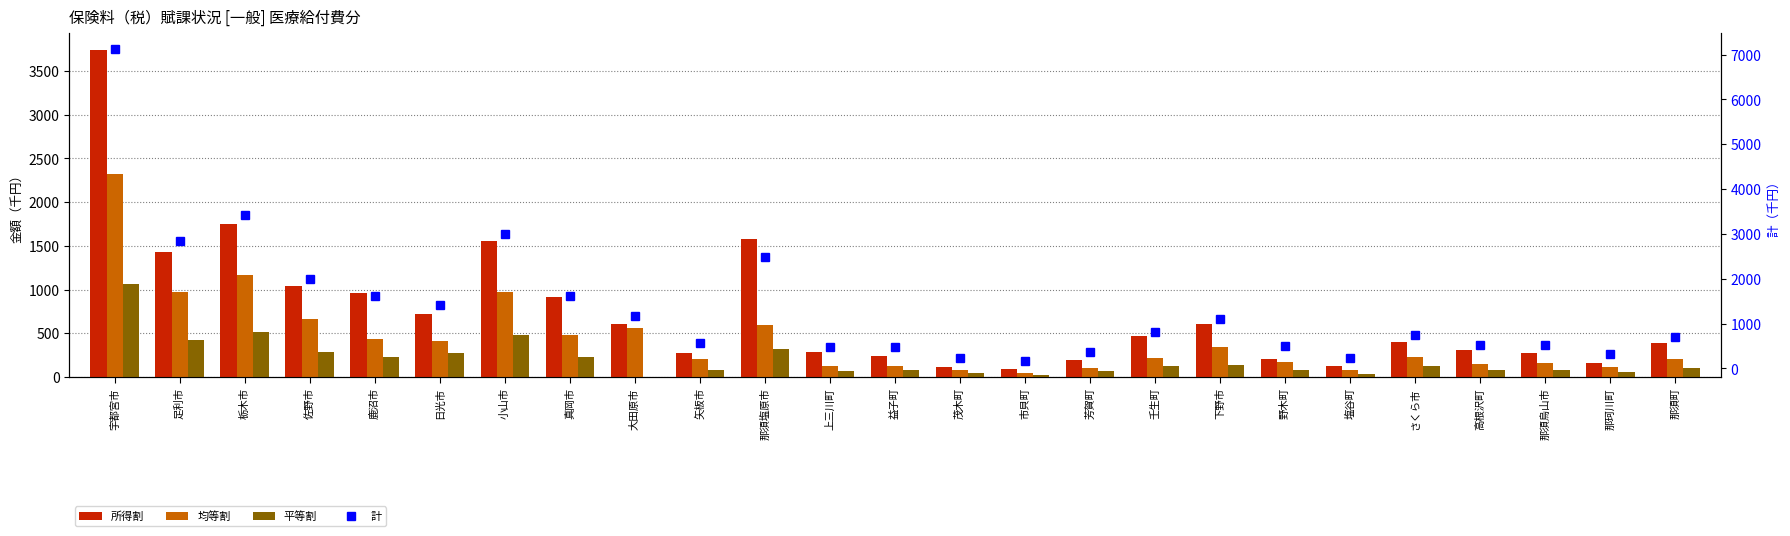

What position from the right is 那珂川町?

2